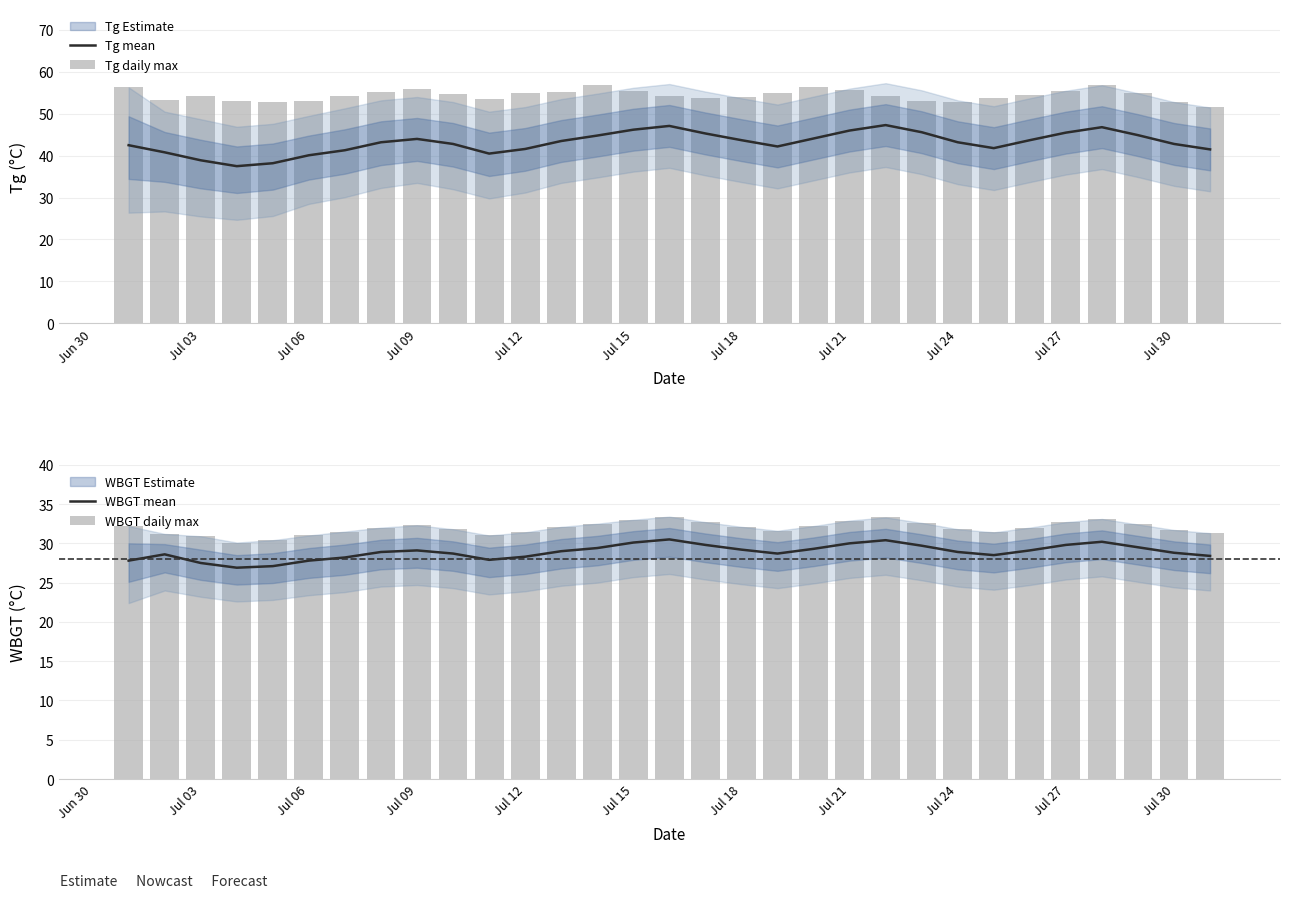

Count the number of categories in the chart.

31